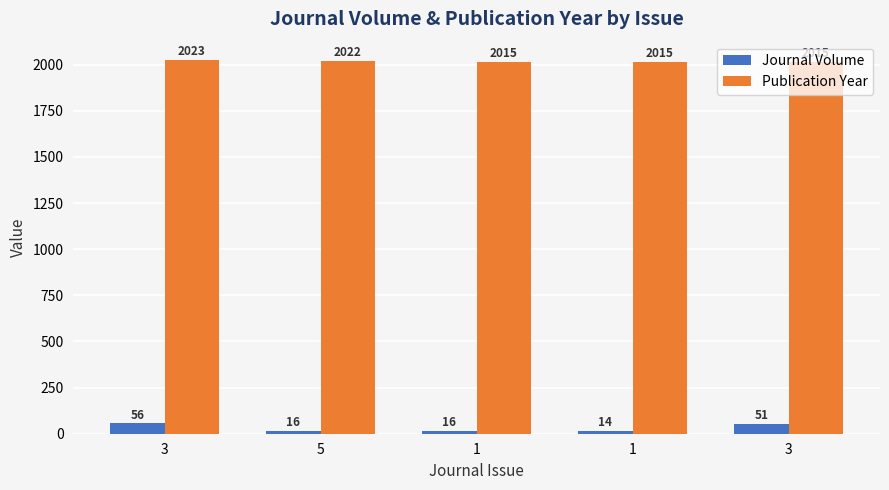

What is the difference between the maximum and minimum values in the Publication Year series?

8